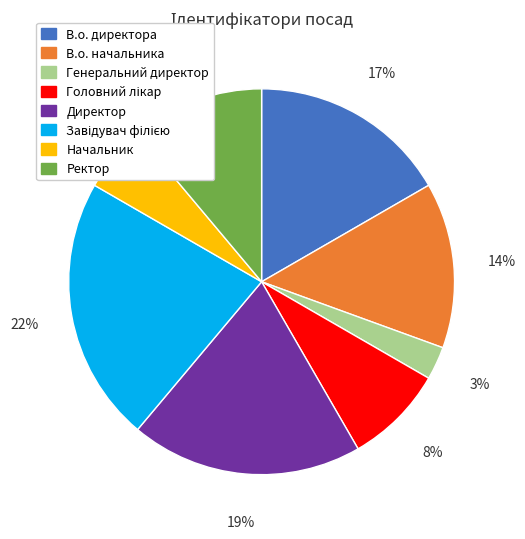

How many slices are in this pie chart?

8